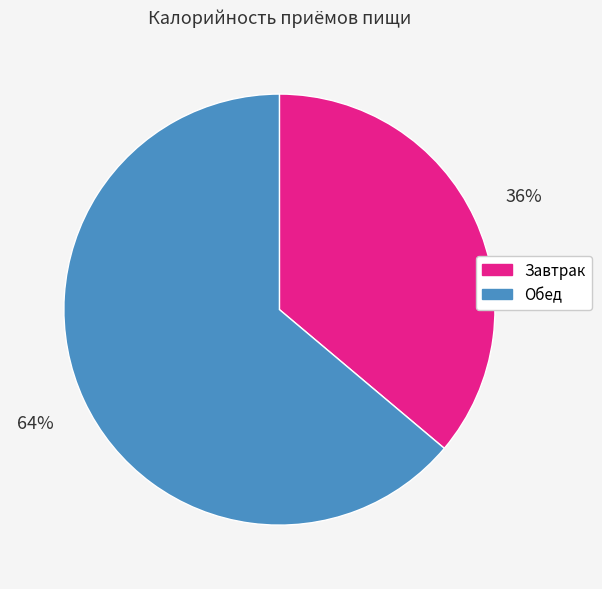

Count the number of slices in the pie.

2